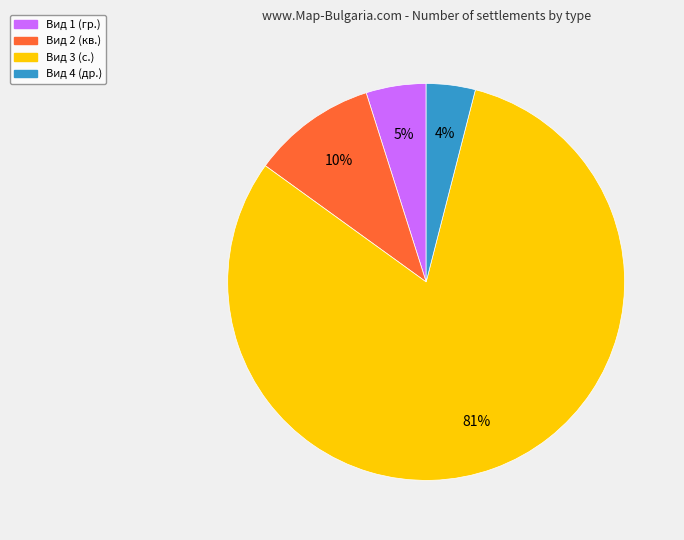

Which slice is the largest?

Вид 3 (с.)